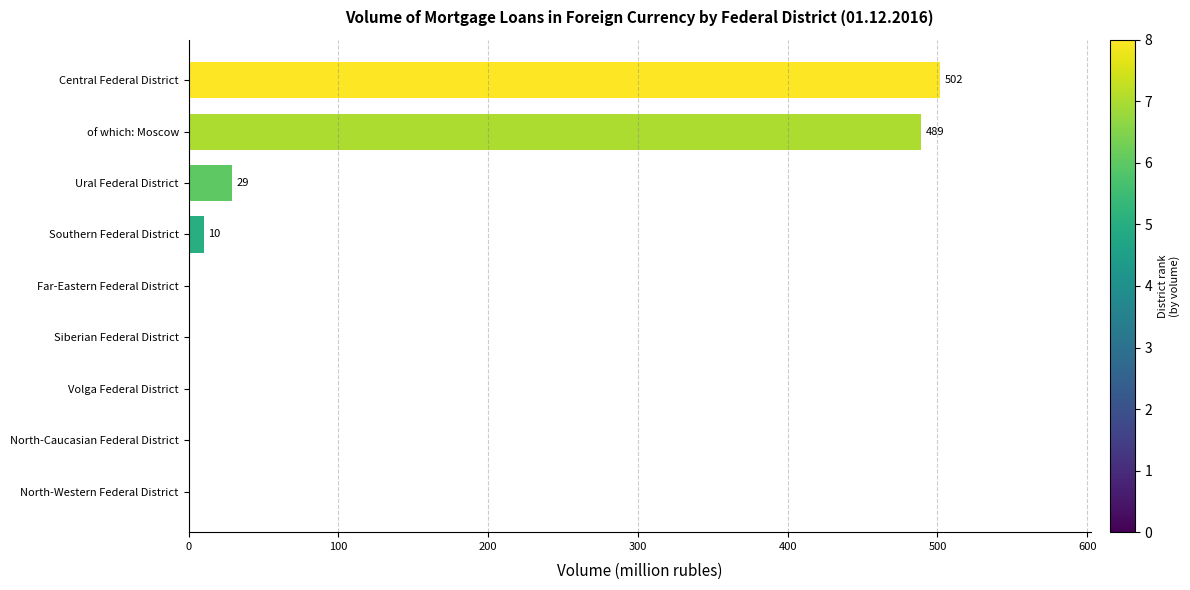

The chart shows a value of 0 at North-Caucasian Federal District. True or false?

True